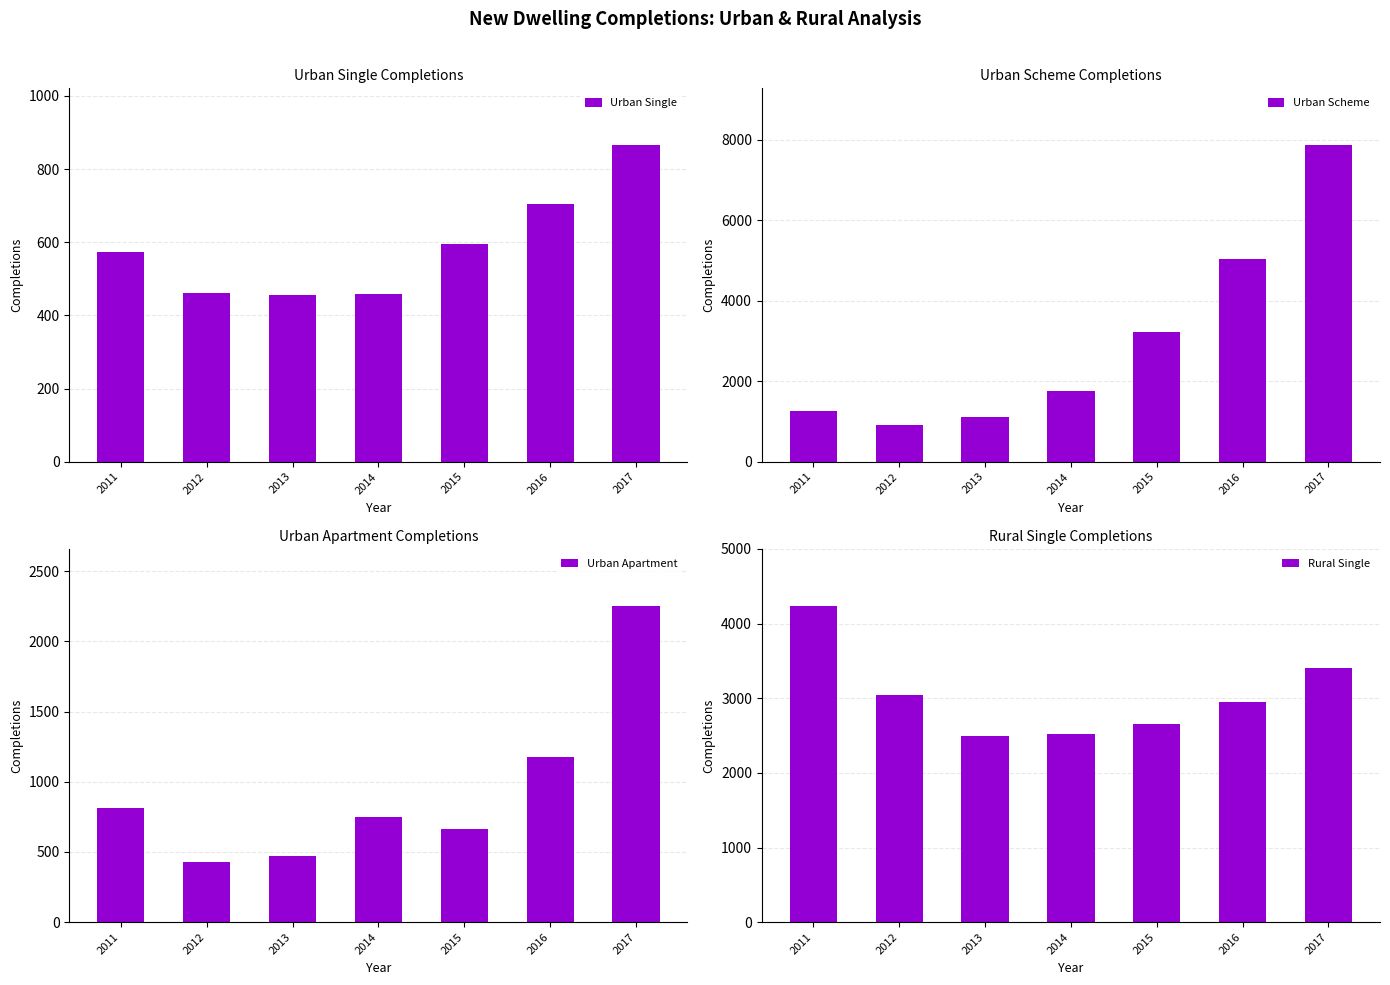

Which series has the largest total across all categories?

Rural Single